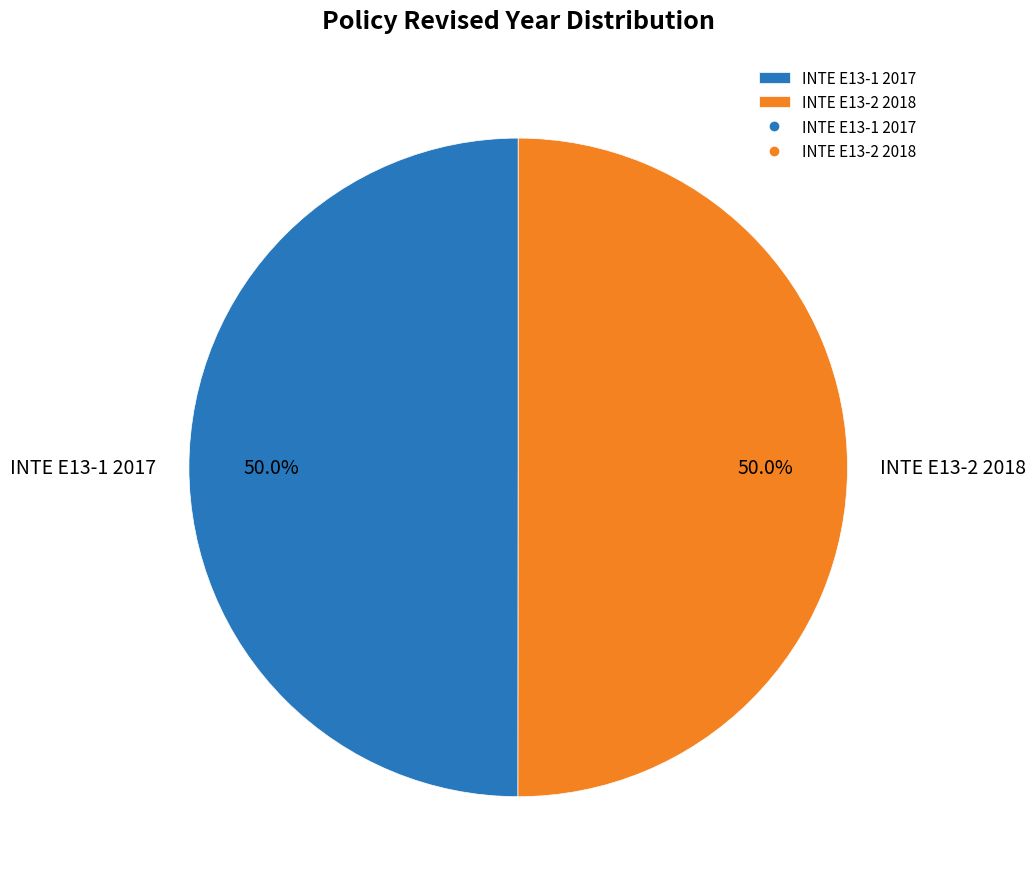

What is the ratio of the value at INTE E13-2 2018 to the value at INTE E13-1 2017?

1.0